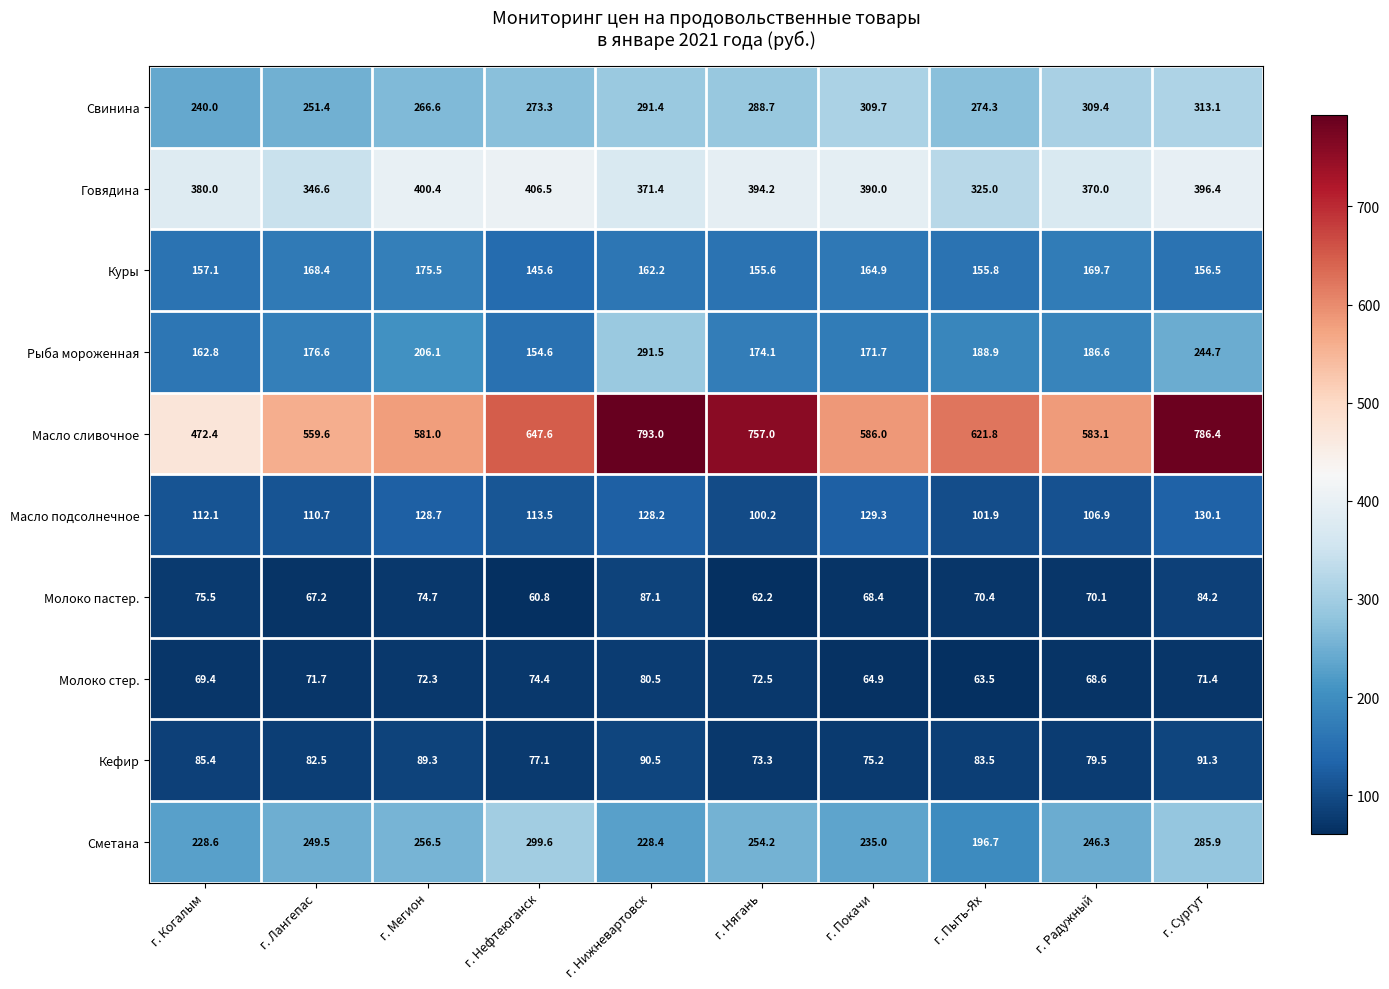

What is the sum of the Свинина values at г. Сургут and г. Когалым?

553.1